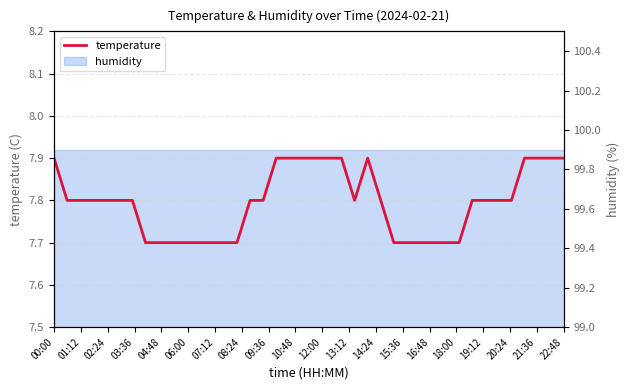

Reading left to right, list all the values displayed in this chart.

7.9	7.8	7.8	7.8	7.8	7.8	7.8	7.7	7.7	7.7	7.7	7.7	7.7	7.7	7.7	7.8	7.8	7.9	7.9	7.9	7.9	7.9	7.9	7.8	7.9	7.8	7.7	7.7	7.7	7.7	7.7	7.7	7.8	7.8	7.8	7.8	7.9	7.9	7.9	7.9